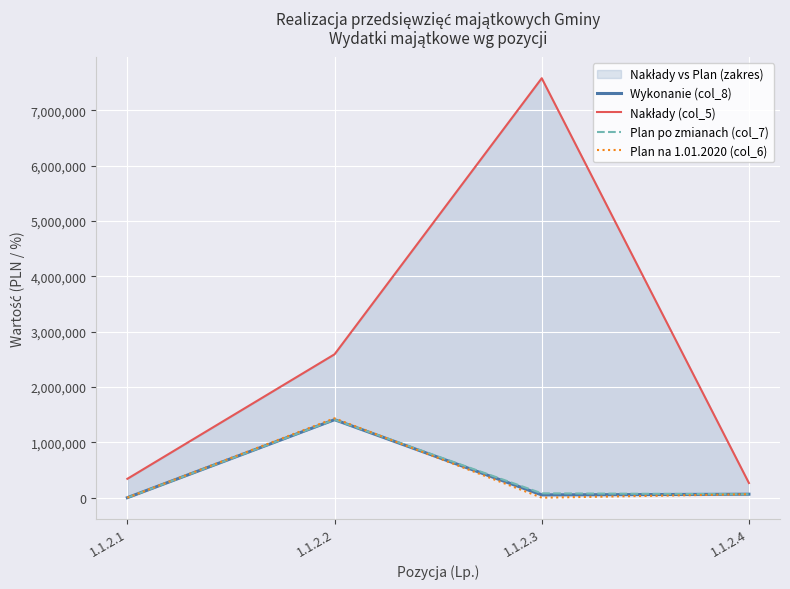

Is the value of Plan po zmianach (col_7) at 1.1.2.1 greater than the value of Wykonanie (col_8) at 1.1.2.4?

No